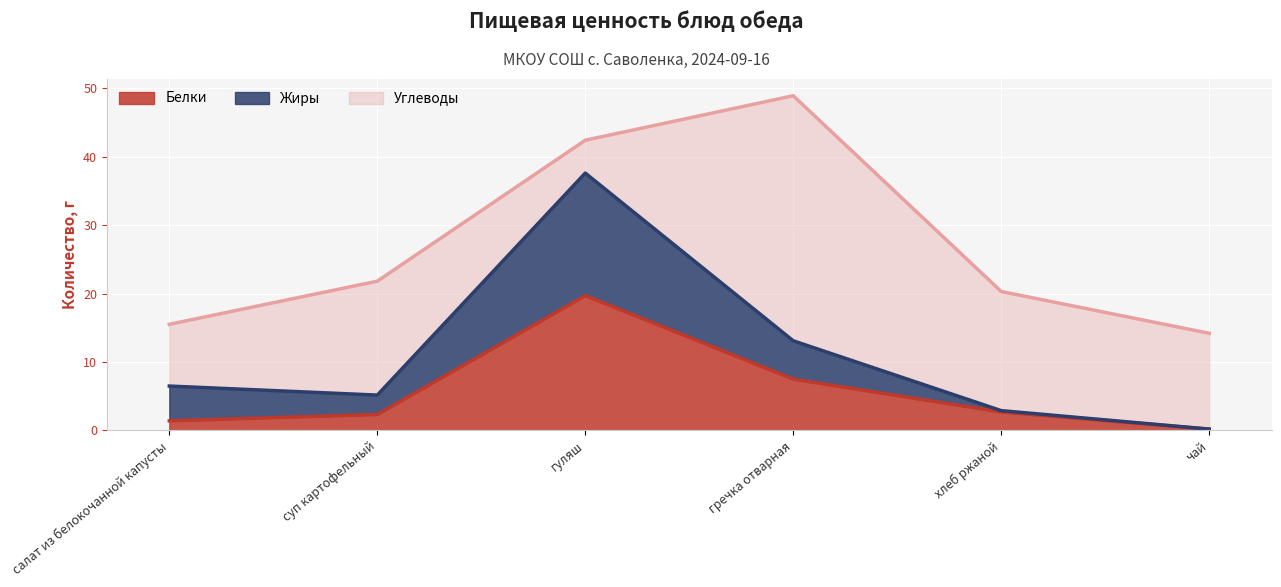

What is the total value across all series at гречка отварная?

48.9